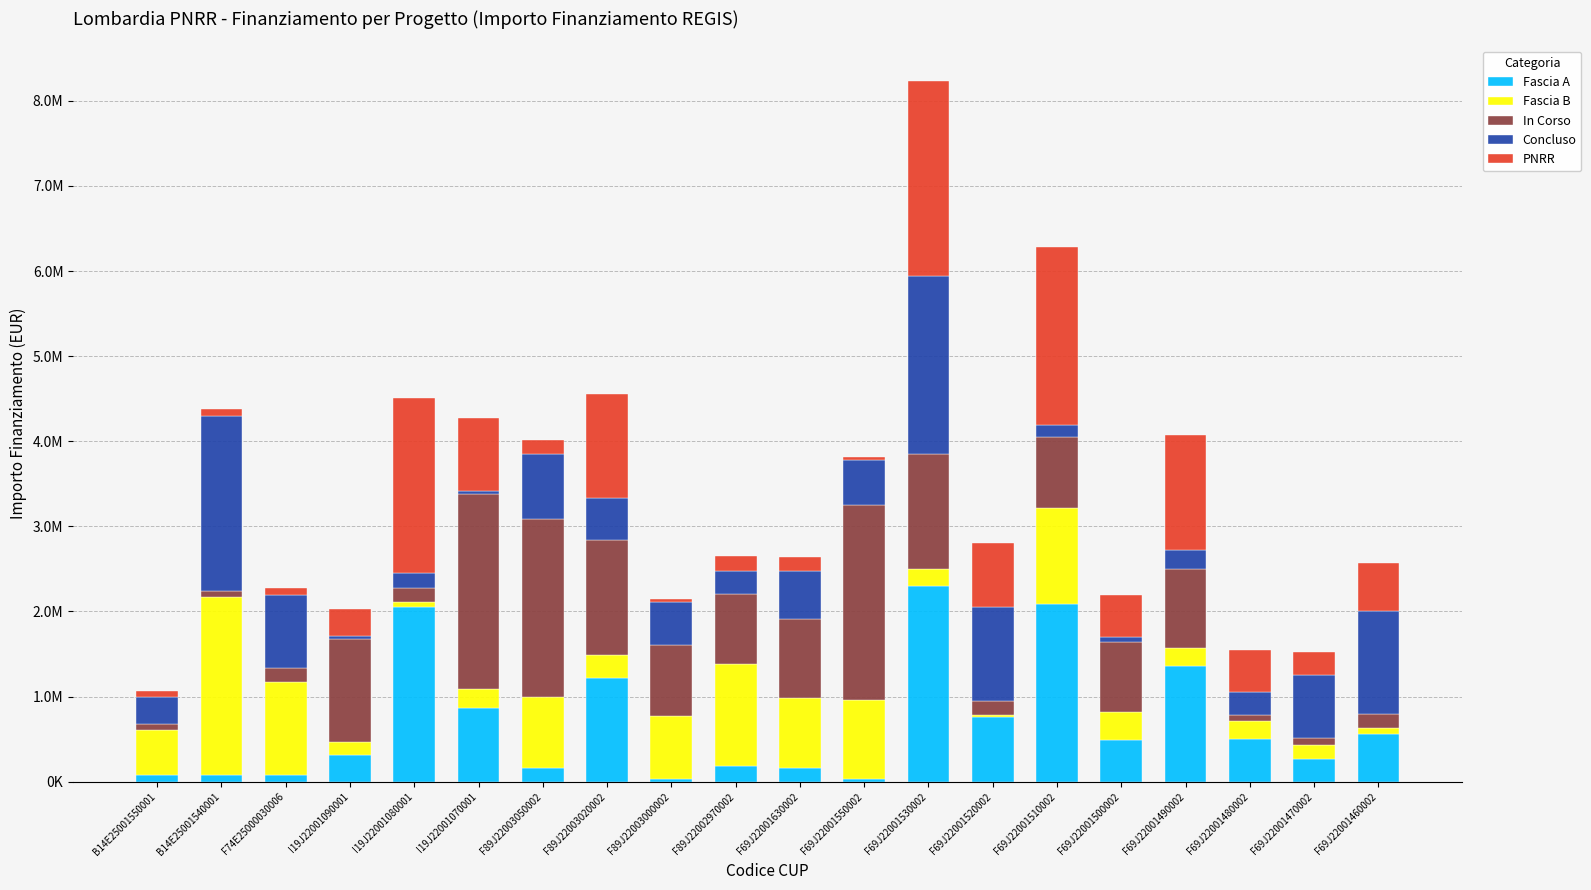

What are all the series names shown in the legend?

Fascia A, Fascia B, In Corso, Concluso, PNRR